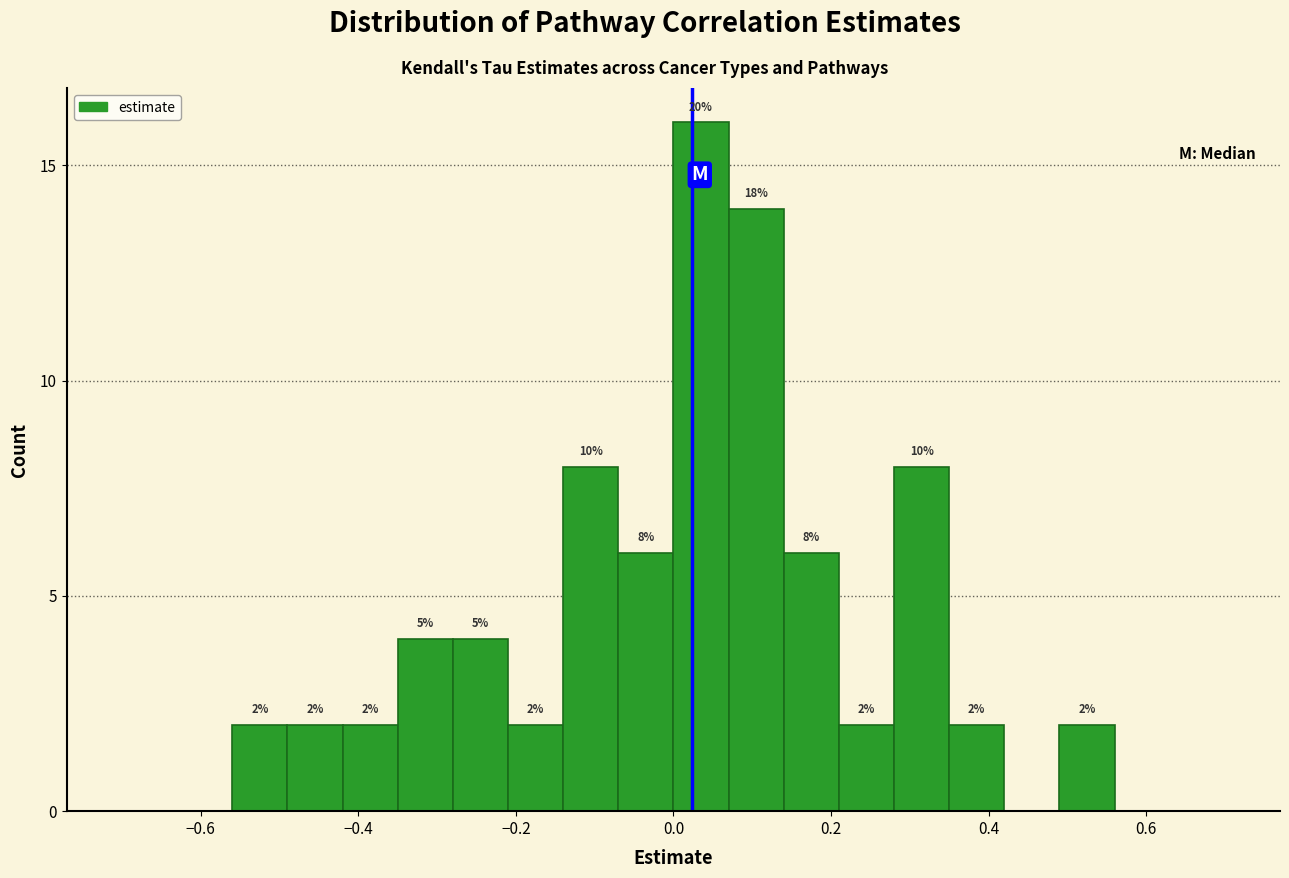

Around what value on the x-axis is the tallest bar? Give the approximate position of its centre, as read against the axis.

0.04